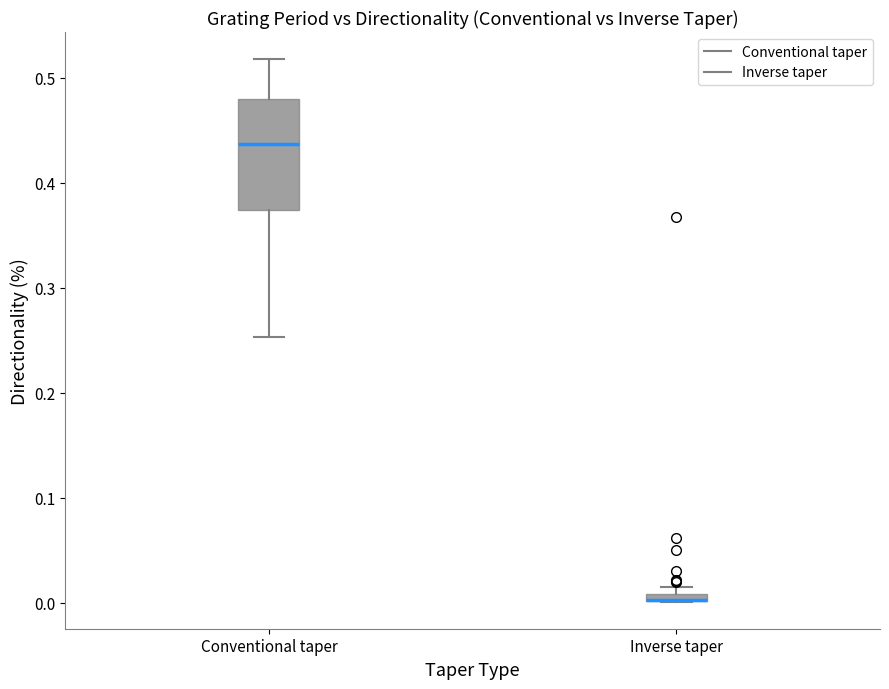

Where is the lower edge of the box for Inverse taper on the y-axis? The values are not printed on the chart, so give them approximately, as read against the axis.

0.00